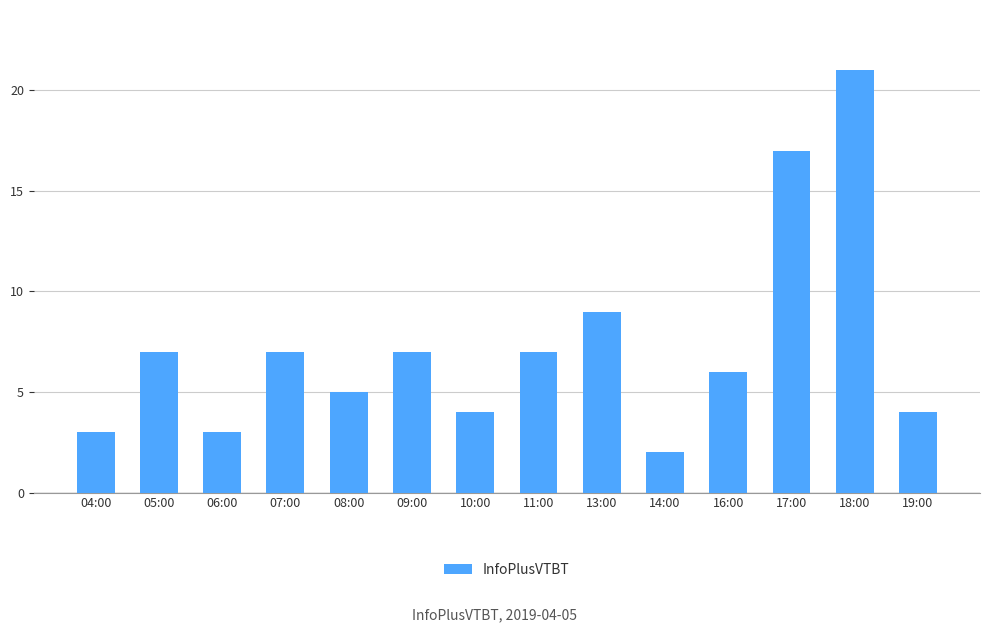

What is the difference between the second highest and second lowest values?

14